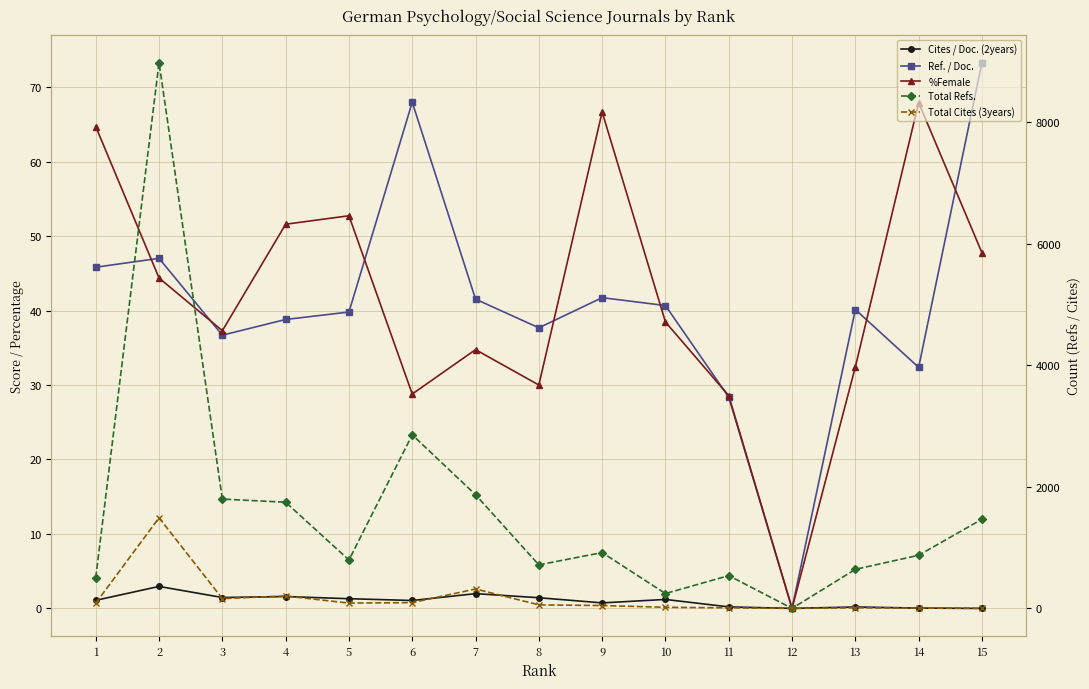

True or false: Ref. / Doc. and %Female intersect in this chart.

True